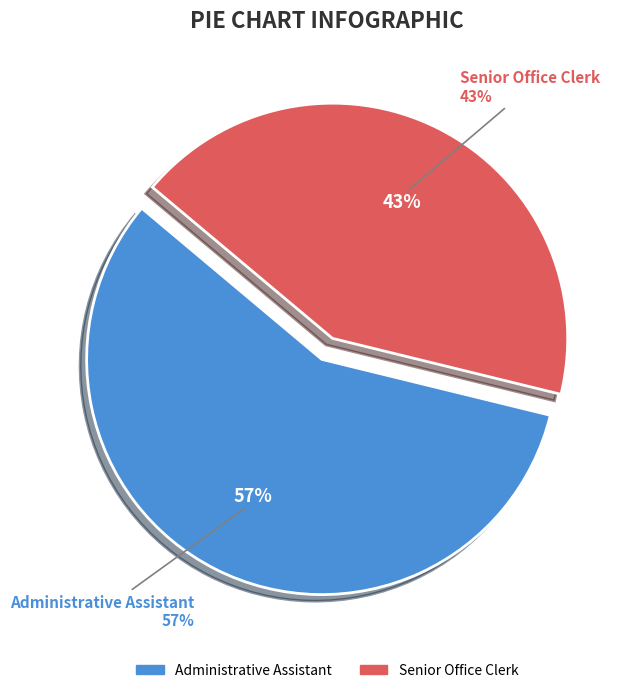

What is the largest slice in the pie chart?

Administrative Assistant